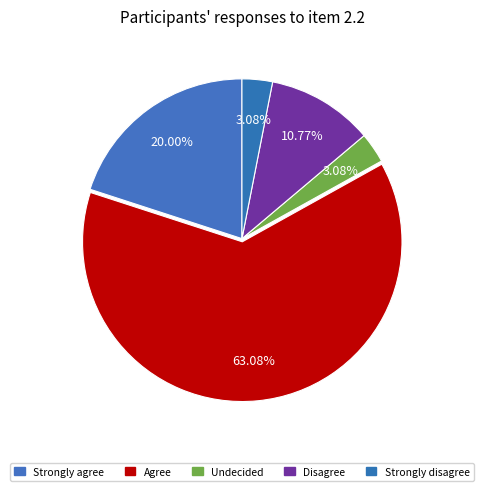

How many segments does this pie chart have?

5